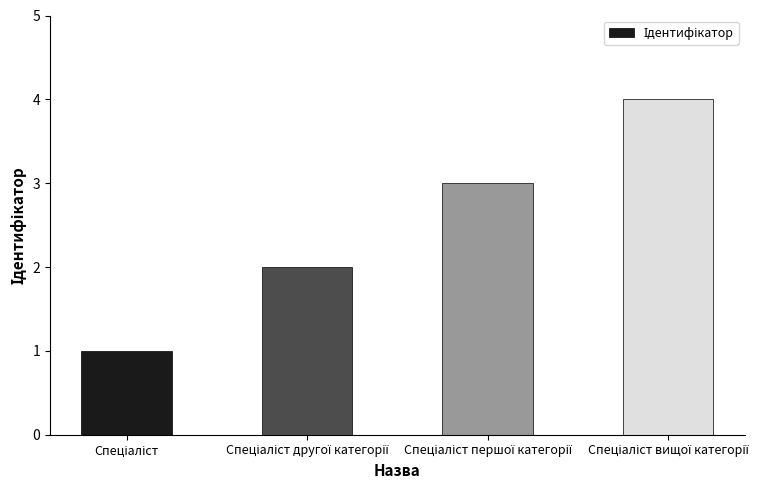

What is the sum of all values?

10